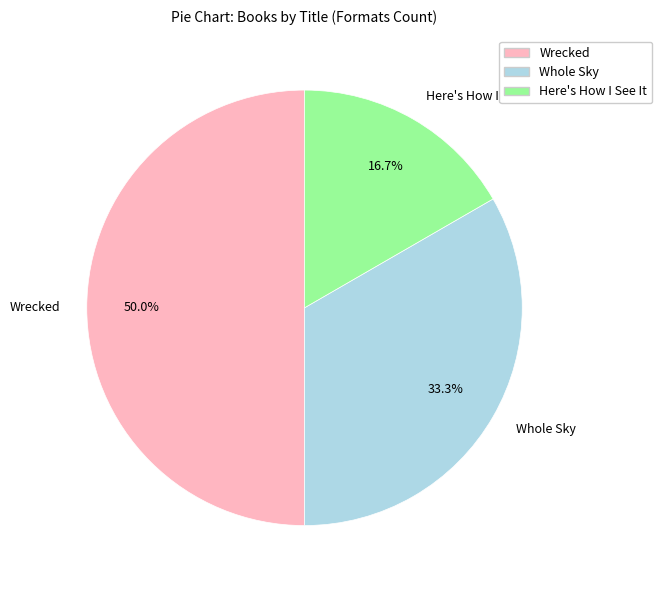

What percentage is the Whole Sky slice, to the nearest percent?

33%